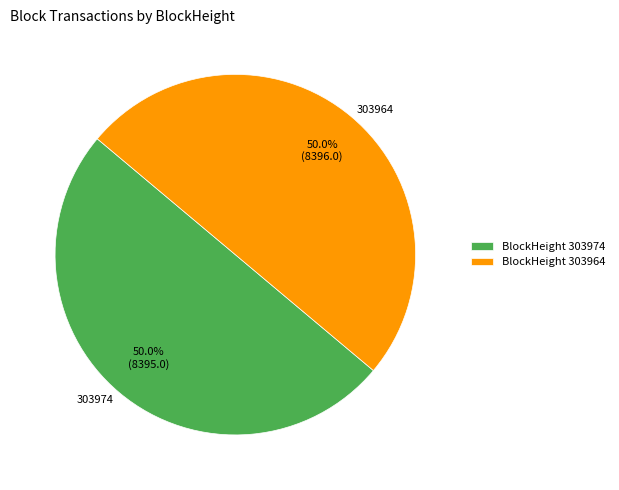

To the nearest percent, what percentage of the pie is 303964?

50%